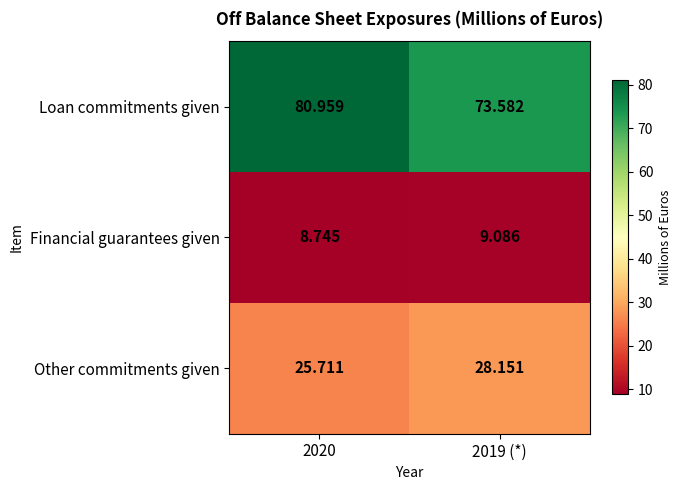

Which series has the largest total across all categories?

Loan commitments given